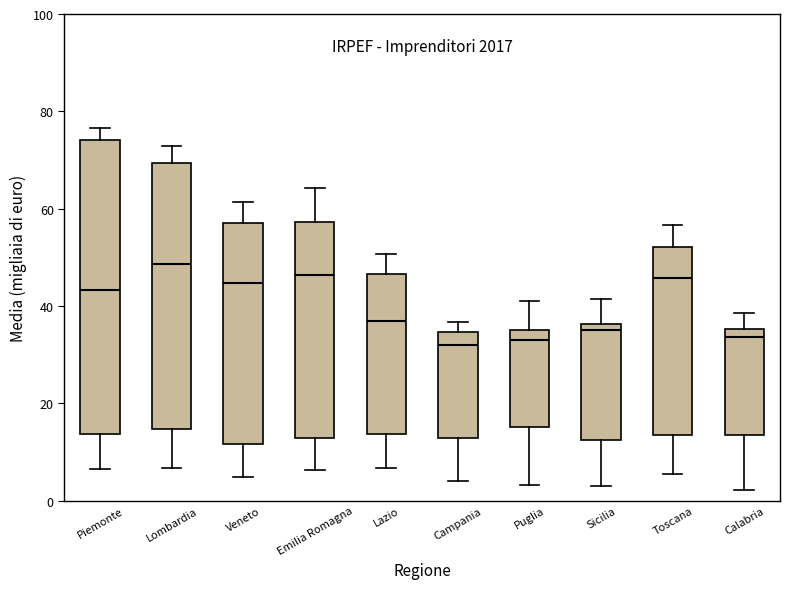

Reading left to right, read every box against the y-axis: the position of its median line, the range the box covers, and the ends of its whiskers. The values are not printed on the chart, so give them approximately, as read against the axis.

Piemonte: median 44, box 14 to 74, whiskers 6 to 76
Lombardia: median 48, box 14 to 70, whiskers 6 to 72
Veneto: median 44, box 12 to 58, whiskers 4 to 62
Emilia Romagna: median 46, box 12 to 58, whiskers 6 to 64
Lazio: median 38, box 14 to 46, whiskers 6 to 50
Campania: median 32, box 12 to 34, whiskers 4 to 36
Puglia: median 32, box 16 to 36, whiskers 4 to 42
Sicilia: median 36 (just below the box's upper edge), box 12 to 36, whiskers 2 to 42
Toscana: median 46, box 14 to 52, whiskers 6 to 56
Calabria: median 34, box 14 to 36, whiskers 2 to 38